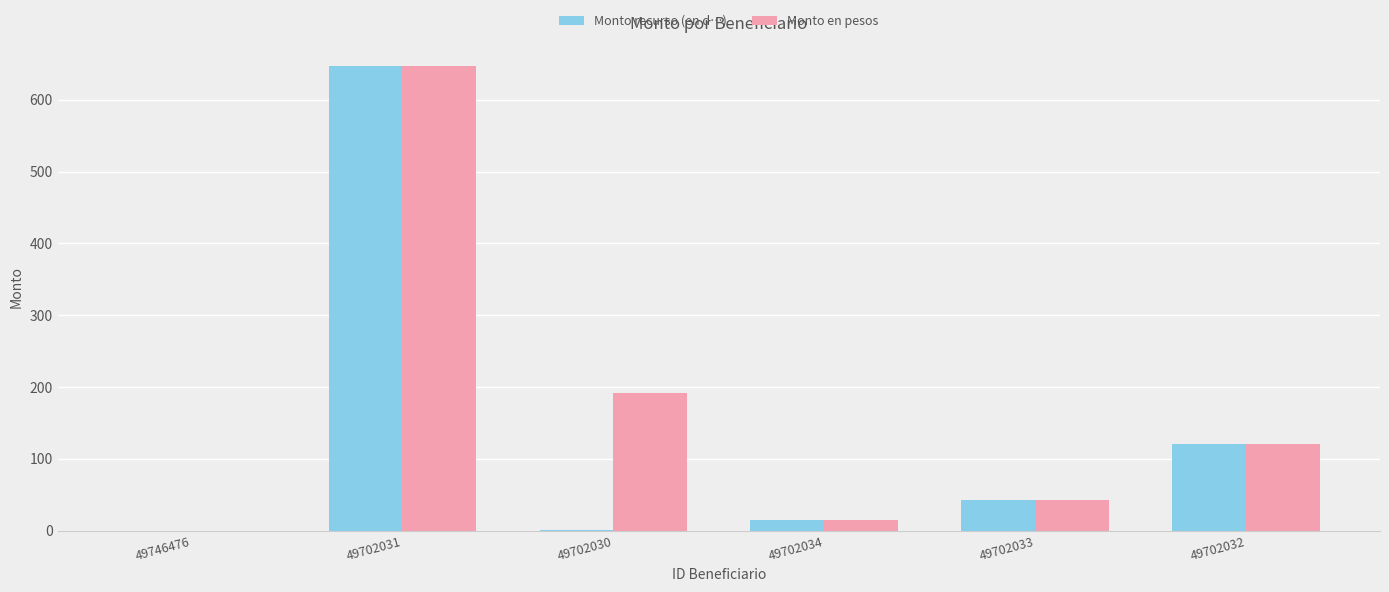

What is the greatest value displayed?

647